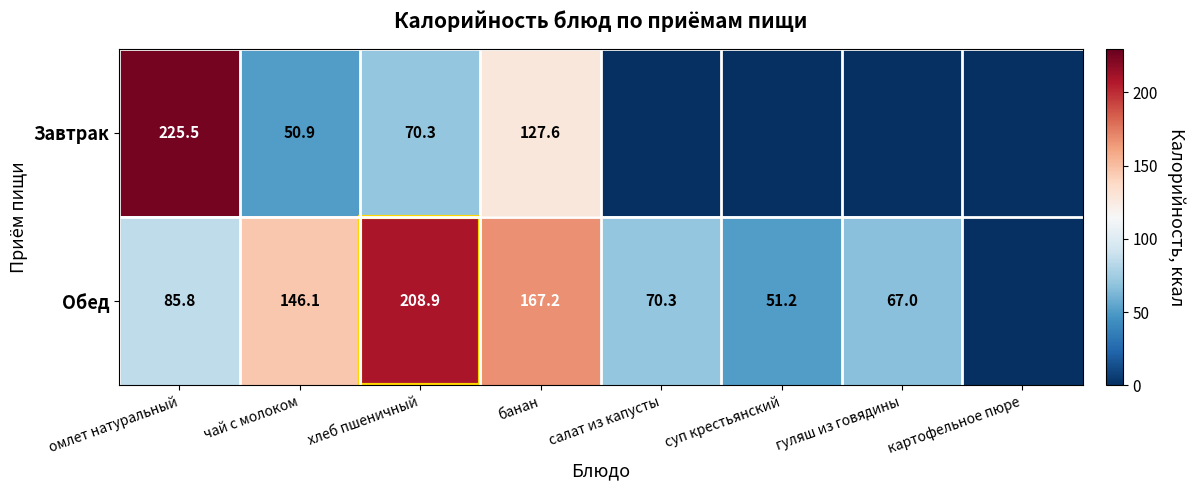

What is the difference between the highest and lowest values at банан?

39.6